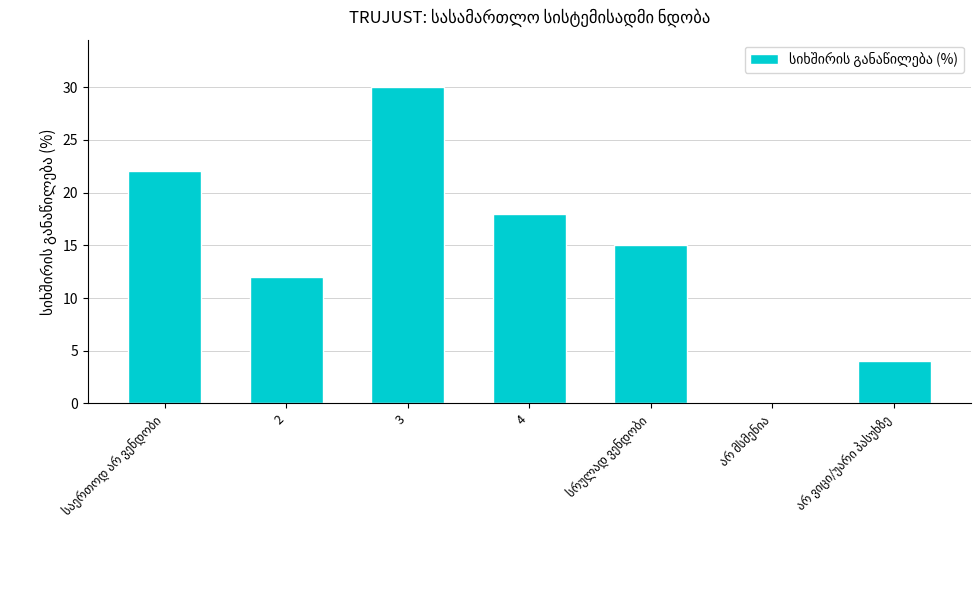

What is the sum of all values?

101